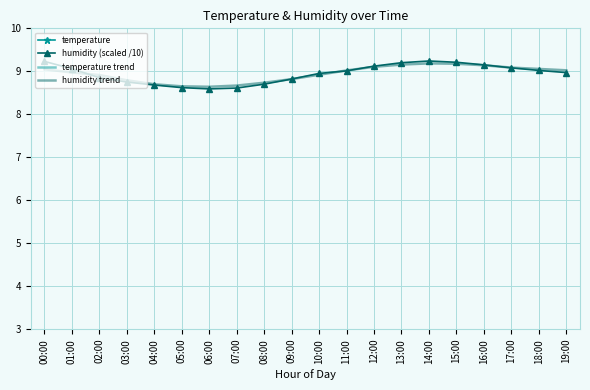

What is the average value of the temperature series?

22.4